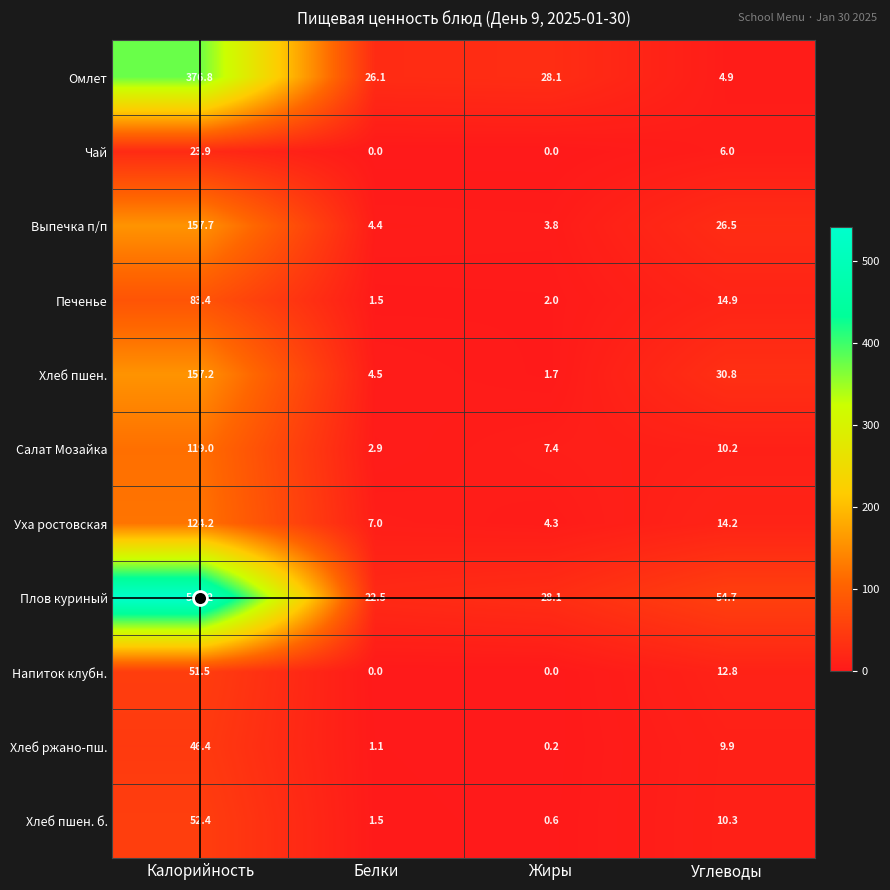

What is the minimum value for Салат Мозайка?

2.9